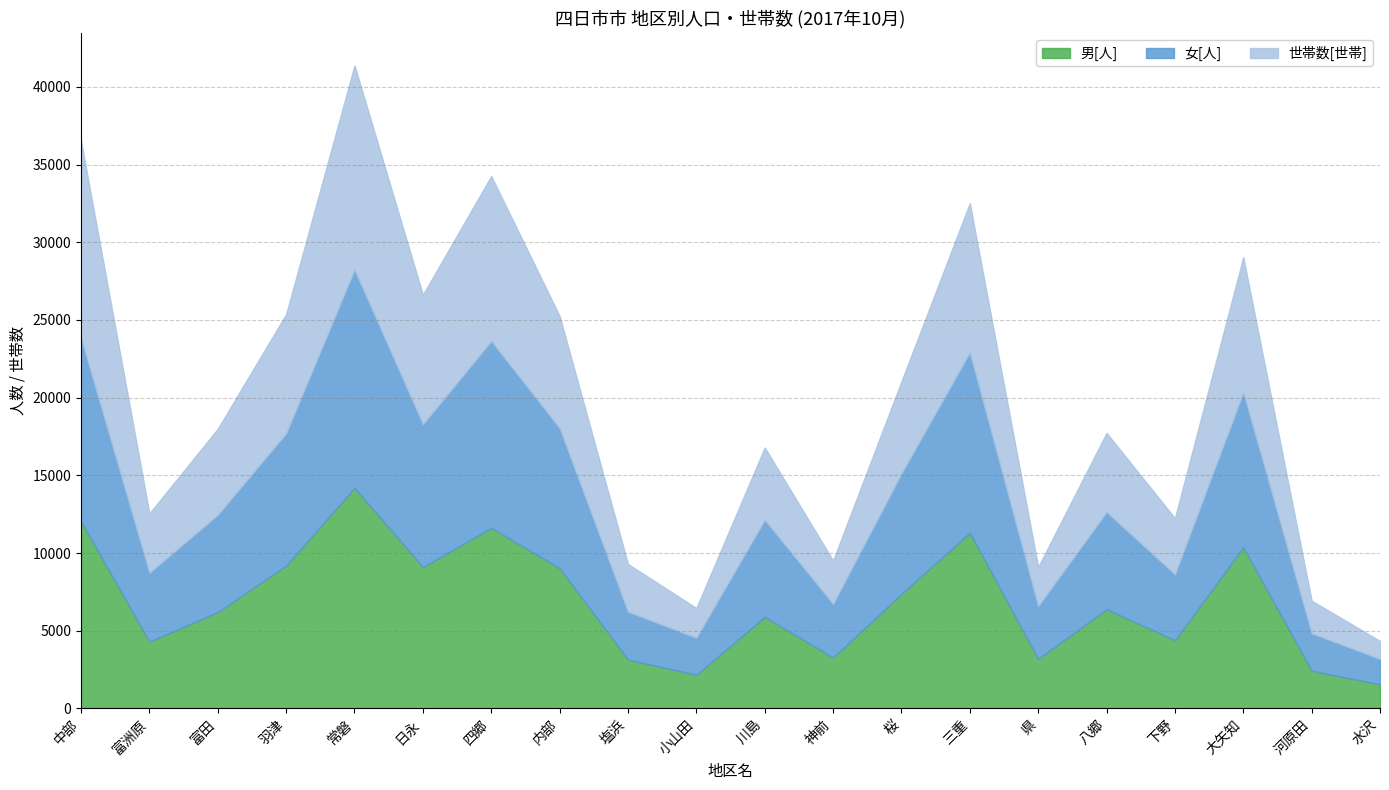

True or false: 女[人] and 世帯数[世帯] intersect in this chart.

True